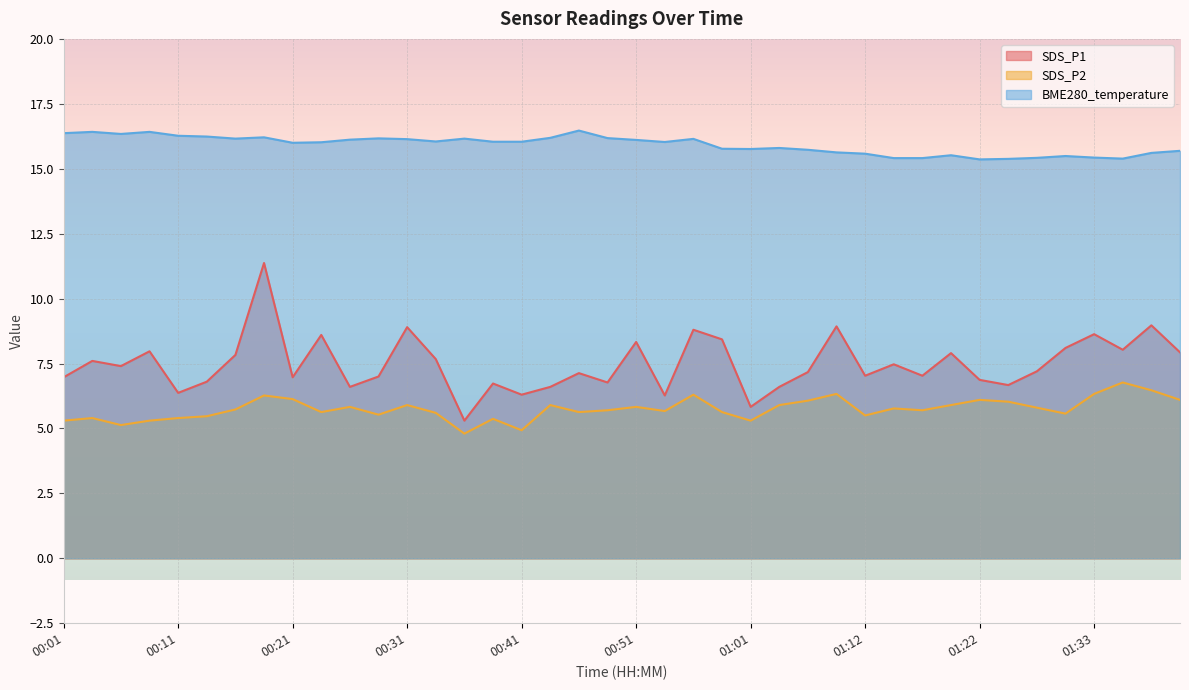

Does the chart display data point markers on the line(s)?

No